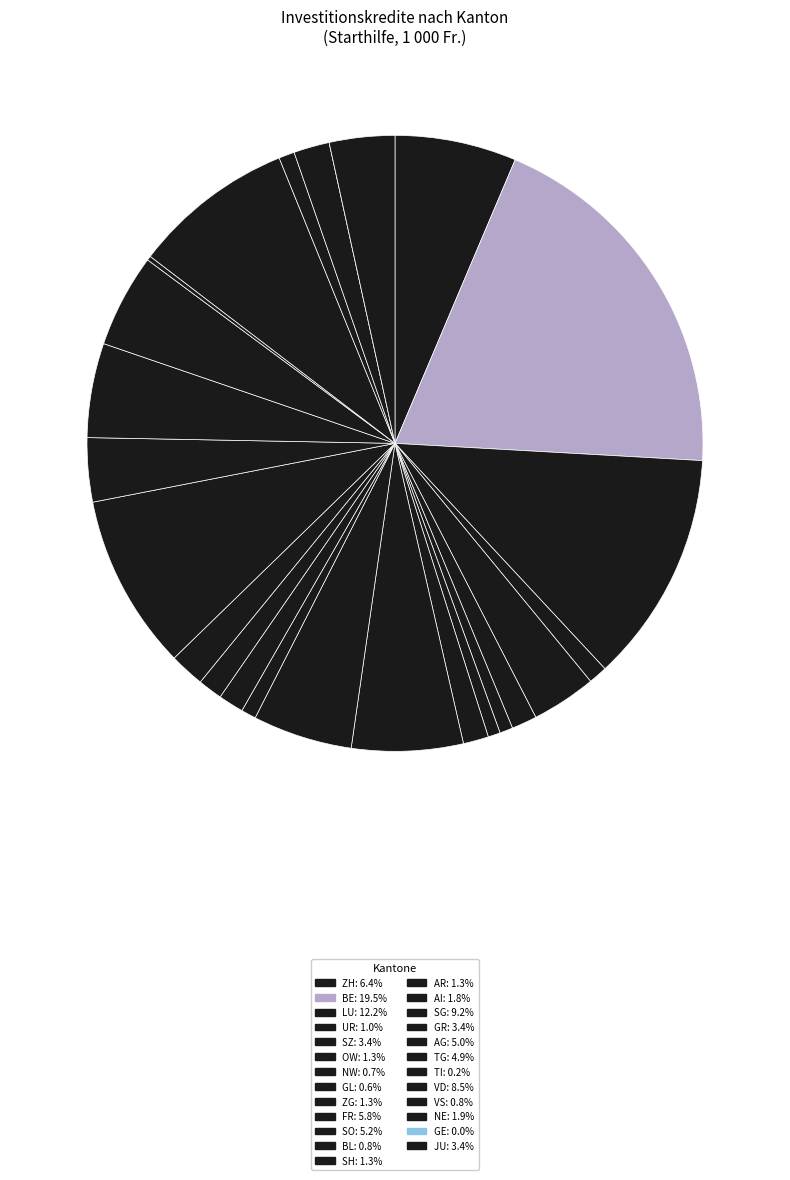

Is the sum of NW and SG greater than half?

No